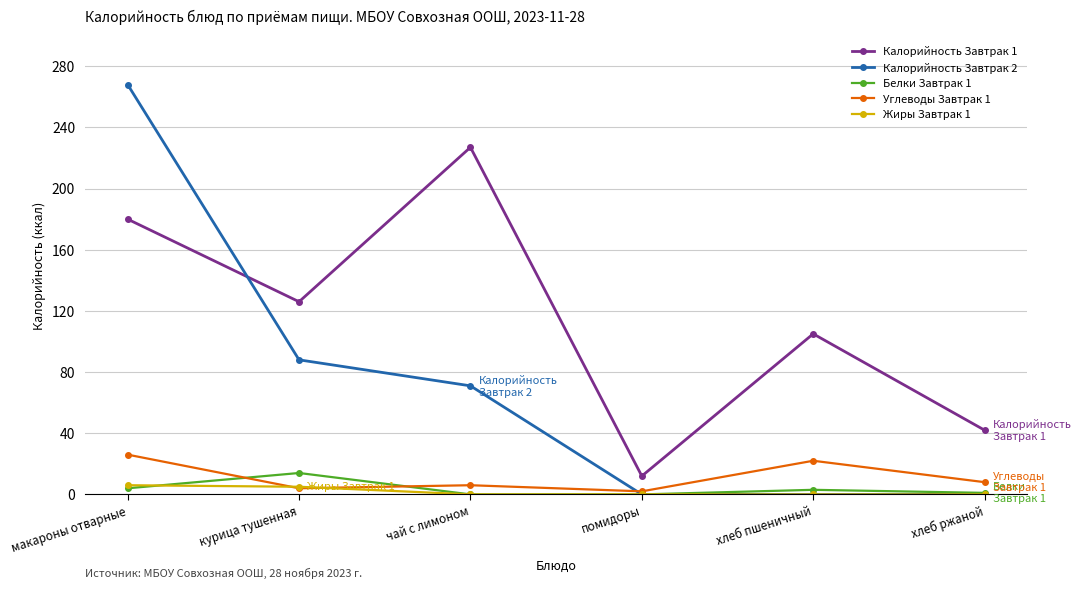

What is the difference between the maximum and minimum values in the Калорийность Завтрак 2 series?

268